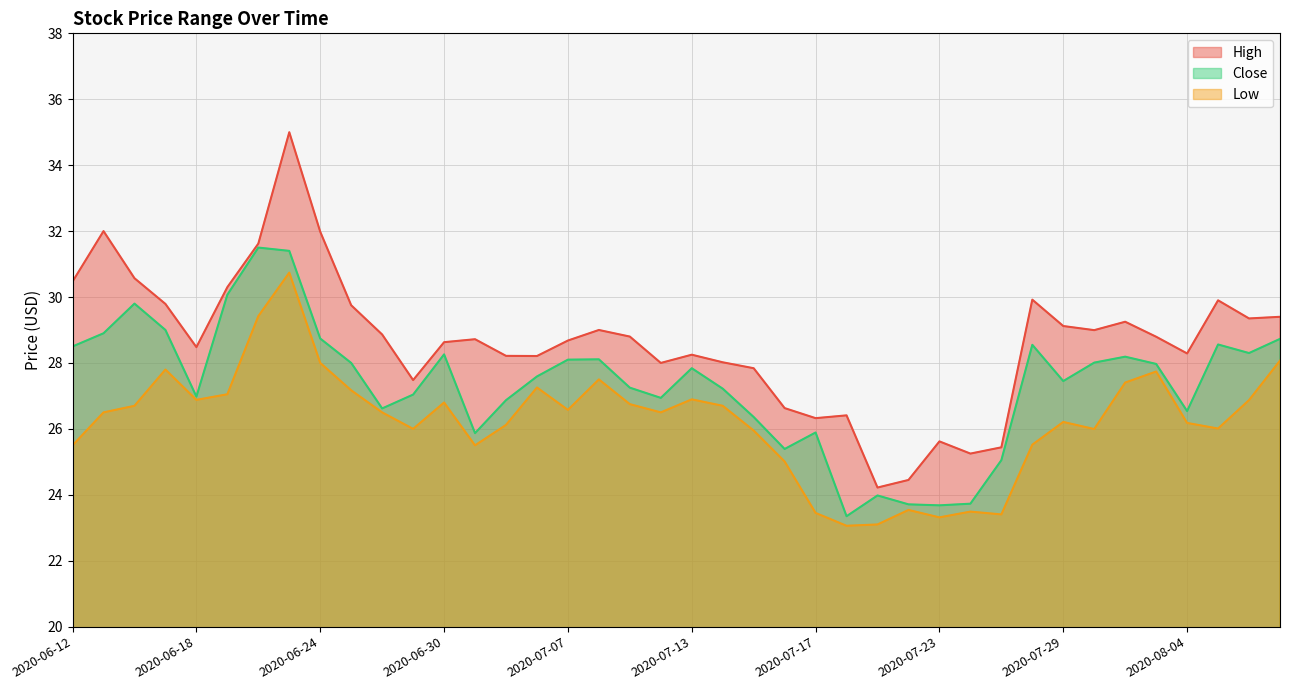

What is the maximum value shown in the chart?

35.0